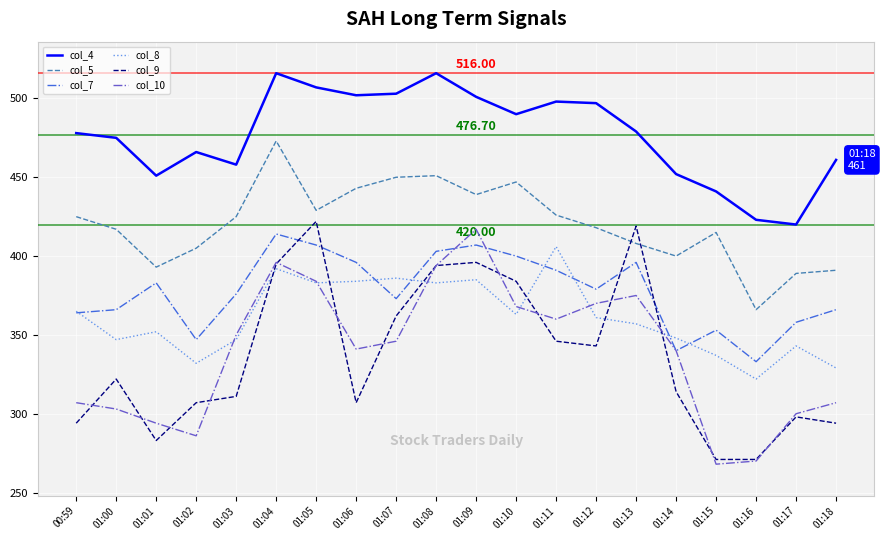

What is the total value across all series at 01:17?

2108